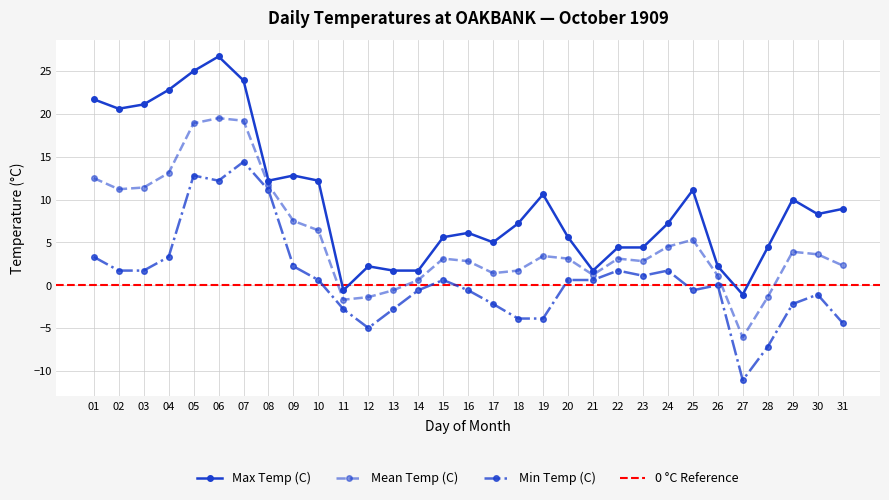

Rank the categories by Max Temp (C) value from highest to lowest.

06, 05, 07, 04, 01, 03, 02, 09, 08, 10, 25, 19, 29, 31, 30, 18, 24, 16, 15, 20, 17, 22, 23, 28, 12, 26, 13, 14, 21, 11, 27